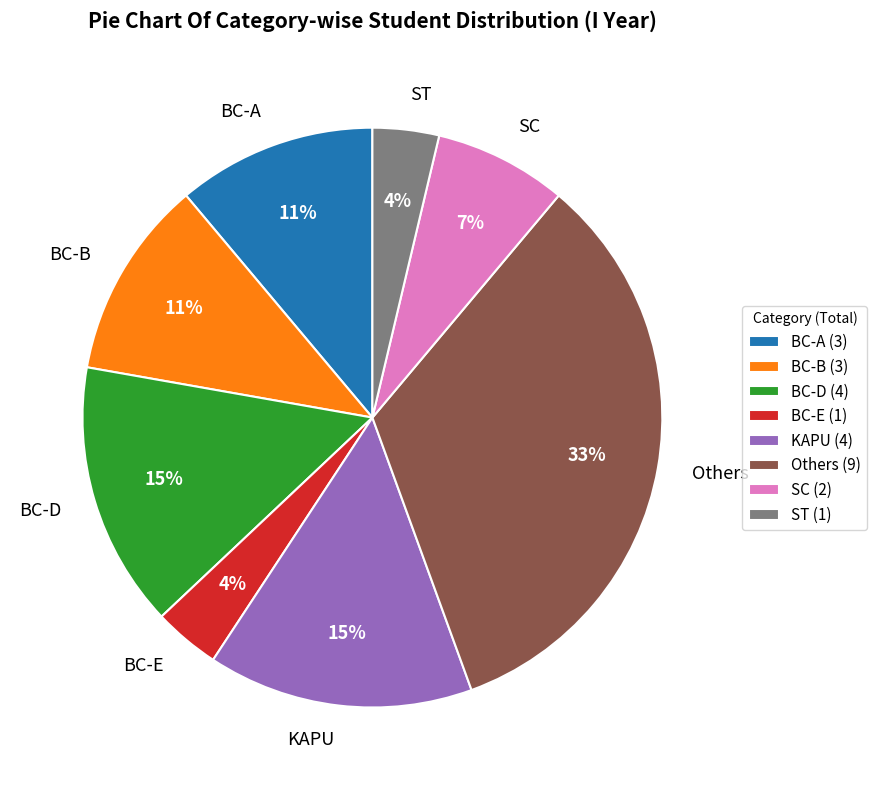

Combined, do BC-A and BC-D account for over 50%?

No